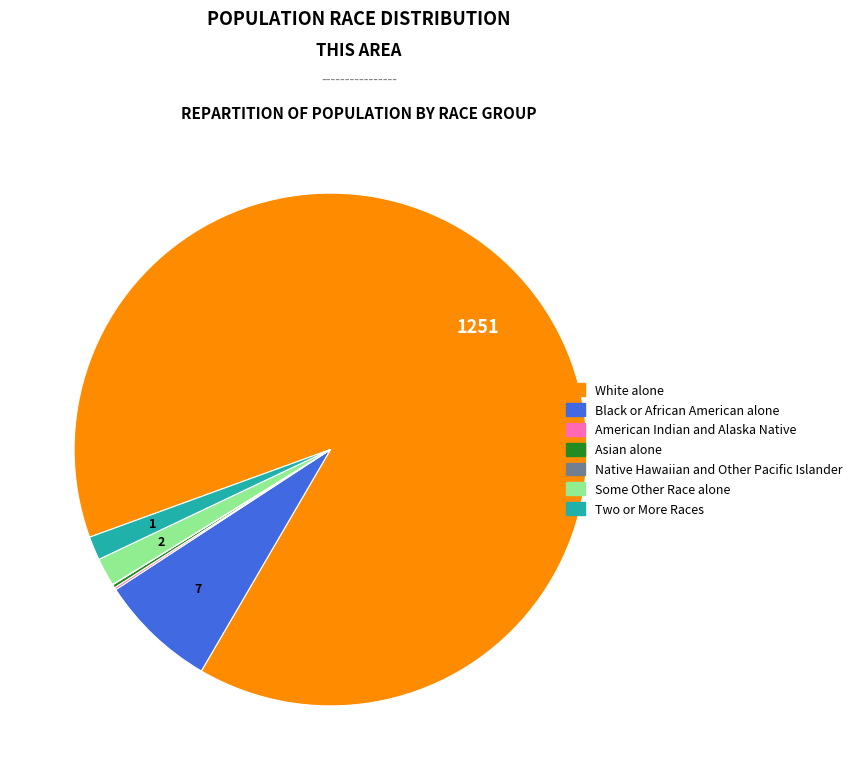

Approximately how many times larger is the value at White alone compared to Black or African American alone?

12.0